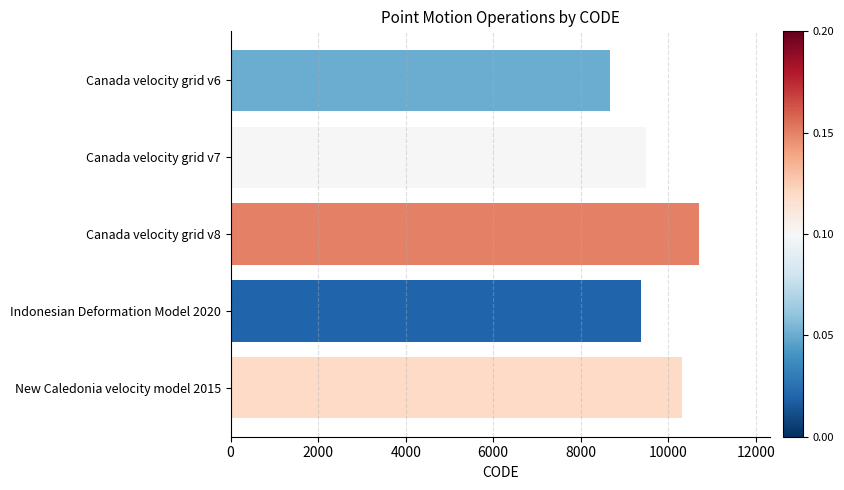

Where is the data nearest to the value 9691?

Canada velocity grid v7